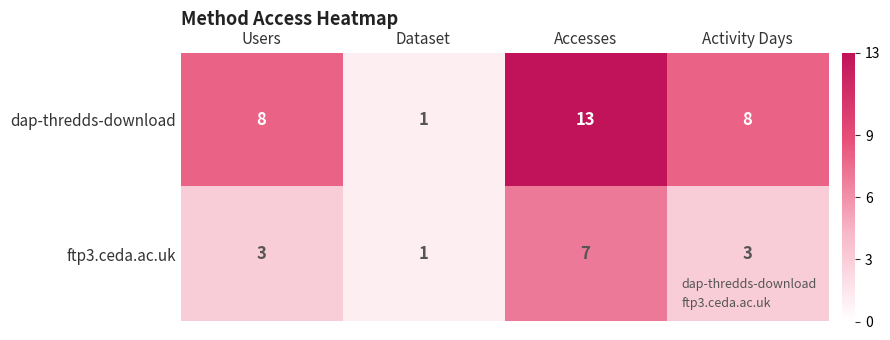

Reading left to right, what are all the values shown in this chart?

dap-thredds-download: 8	1	13	8
ftp3.ceda.ac.uk: 3	1	7	3